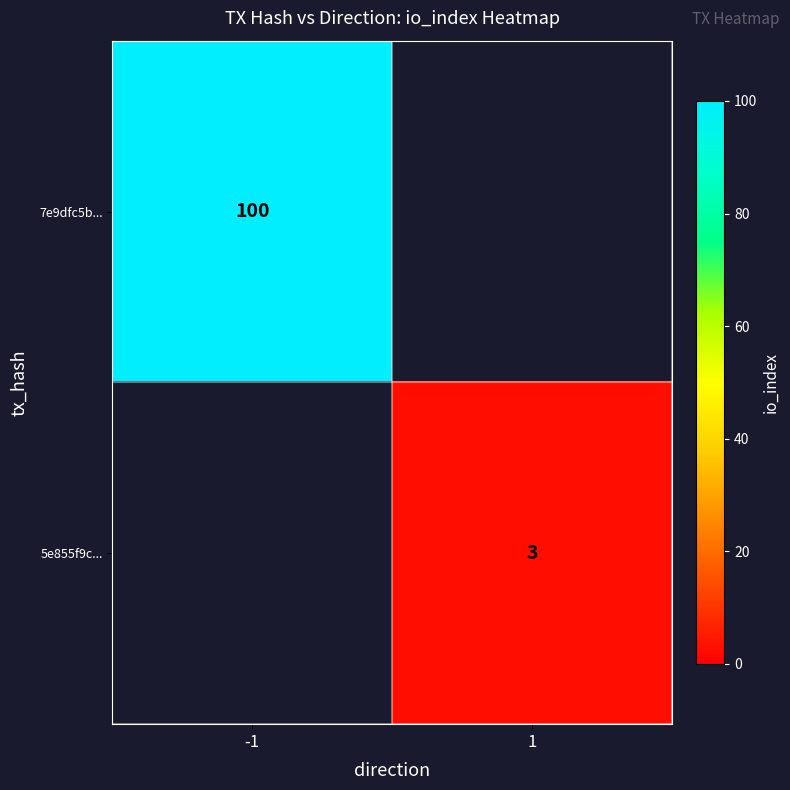

Is it true that 5e855f9c... equals 4 at 1?

False